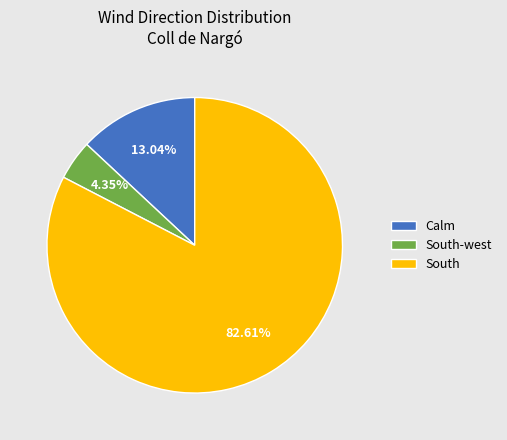

Rank the categories by value from highest to lowest.

South, Calm, South-west